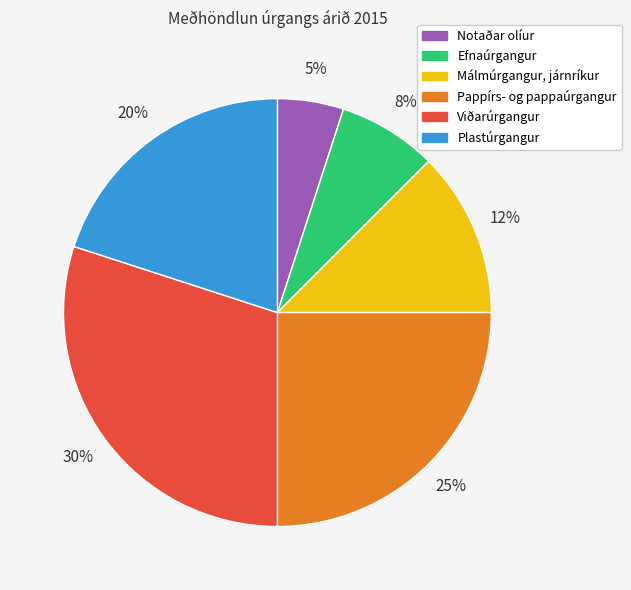

Which slice is the largest?

Viðarúrgangur